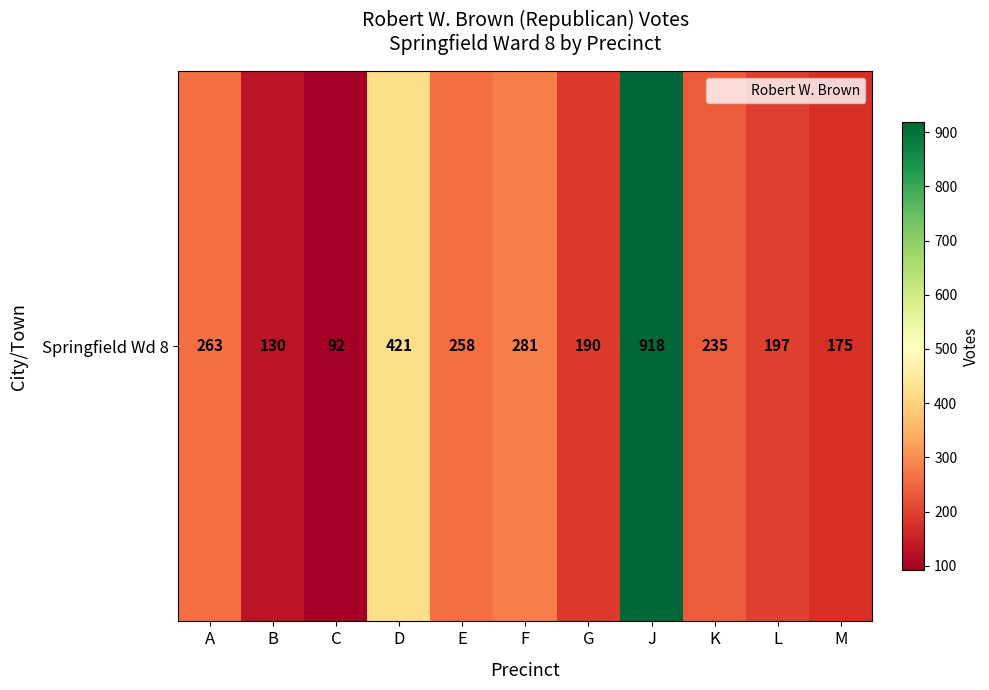

What is the difference between the maximum and minimum values?

826